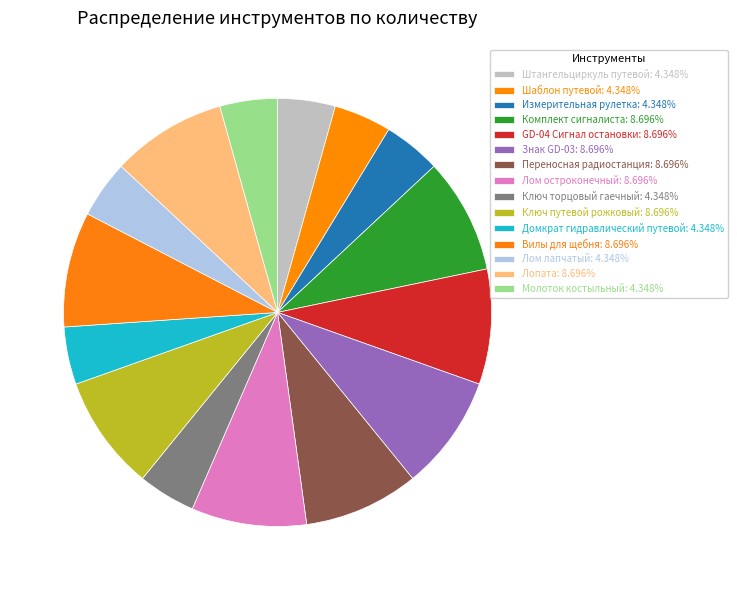

Is there any slice that represents more than half of the pie?

No